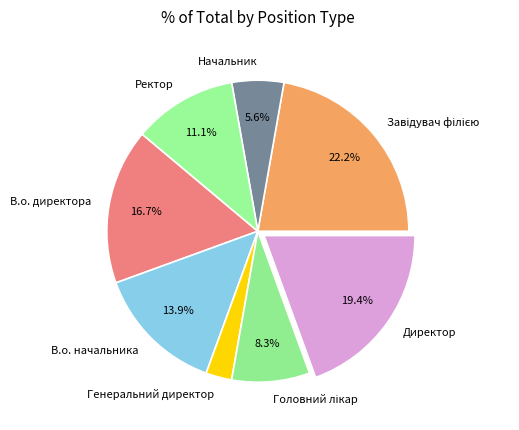

What is the ratio of the value at Директор to the value at Начальник?

3.5